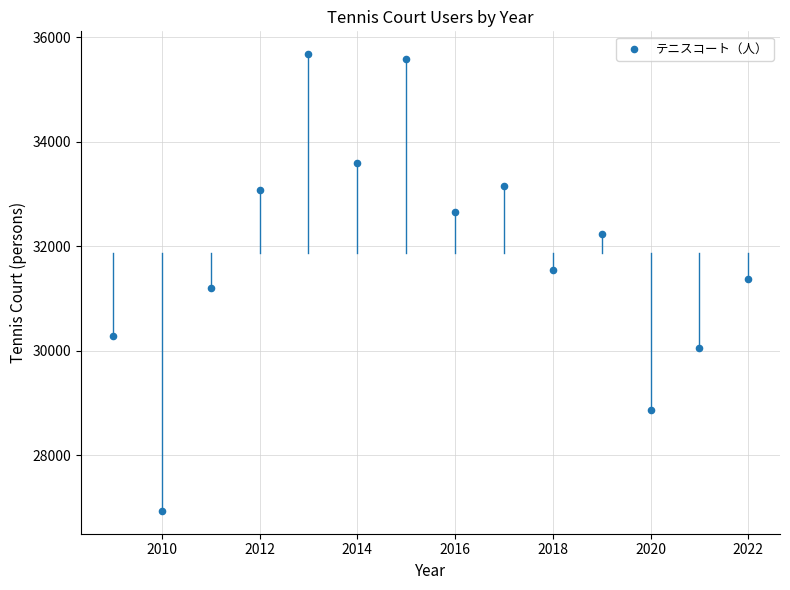

What is the range of Y values (max minus min)?

8745